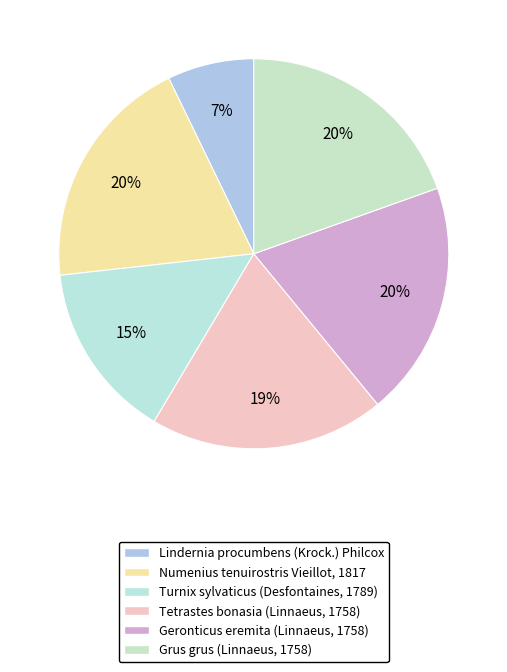

Count the number of slices in the pie.

6